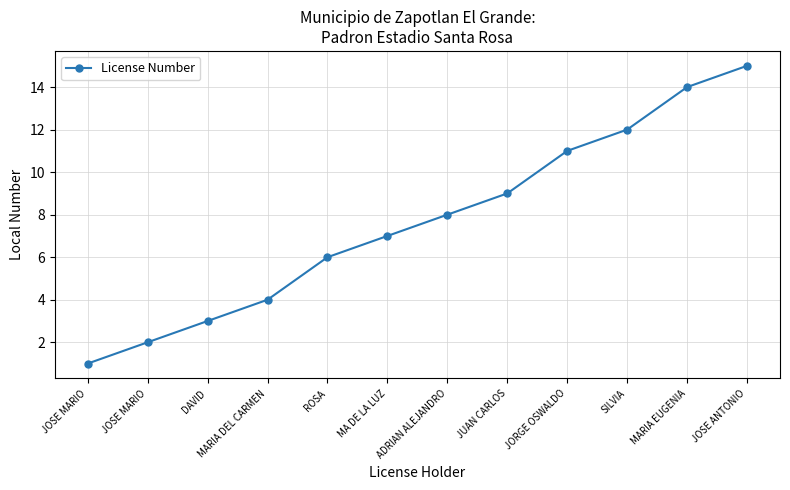

Which category has the lowest value across all series?

JOSE MARIO